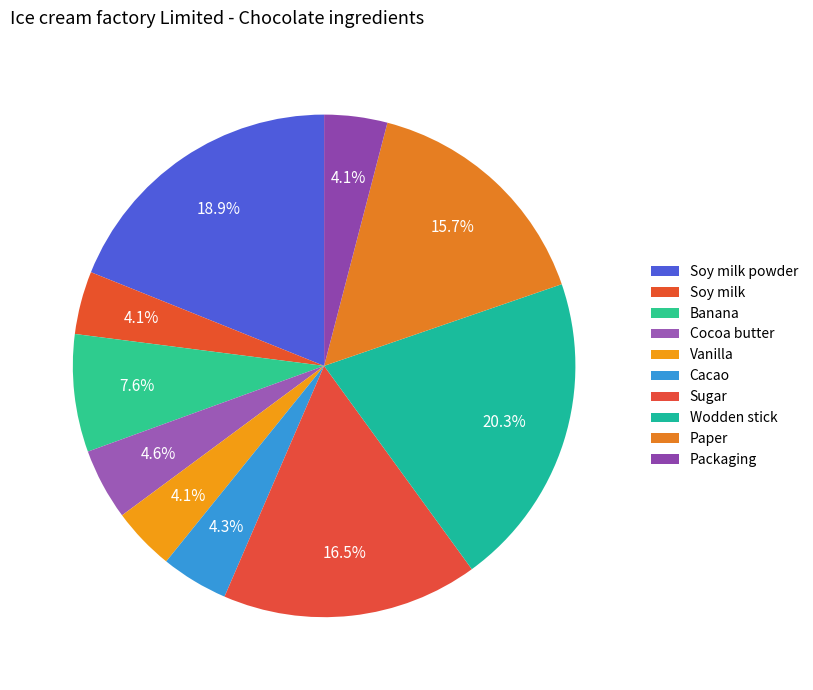

Rank the categories by value from lowest to highest.

Soy milk, Vanilla, Packaging, Cacao, Cocoa butter, Banana, Paper, Sugar, Soy milk powder, Wodden stick